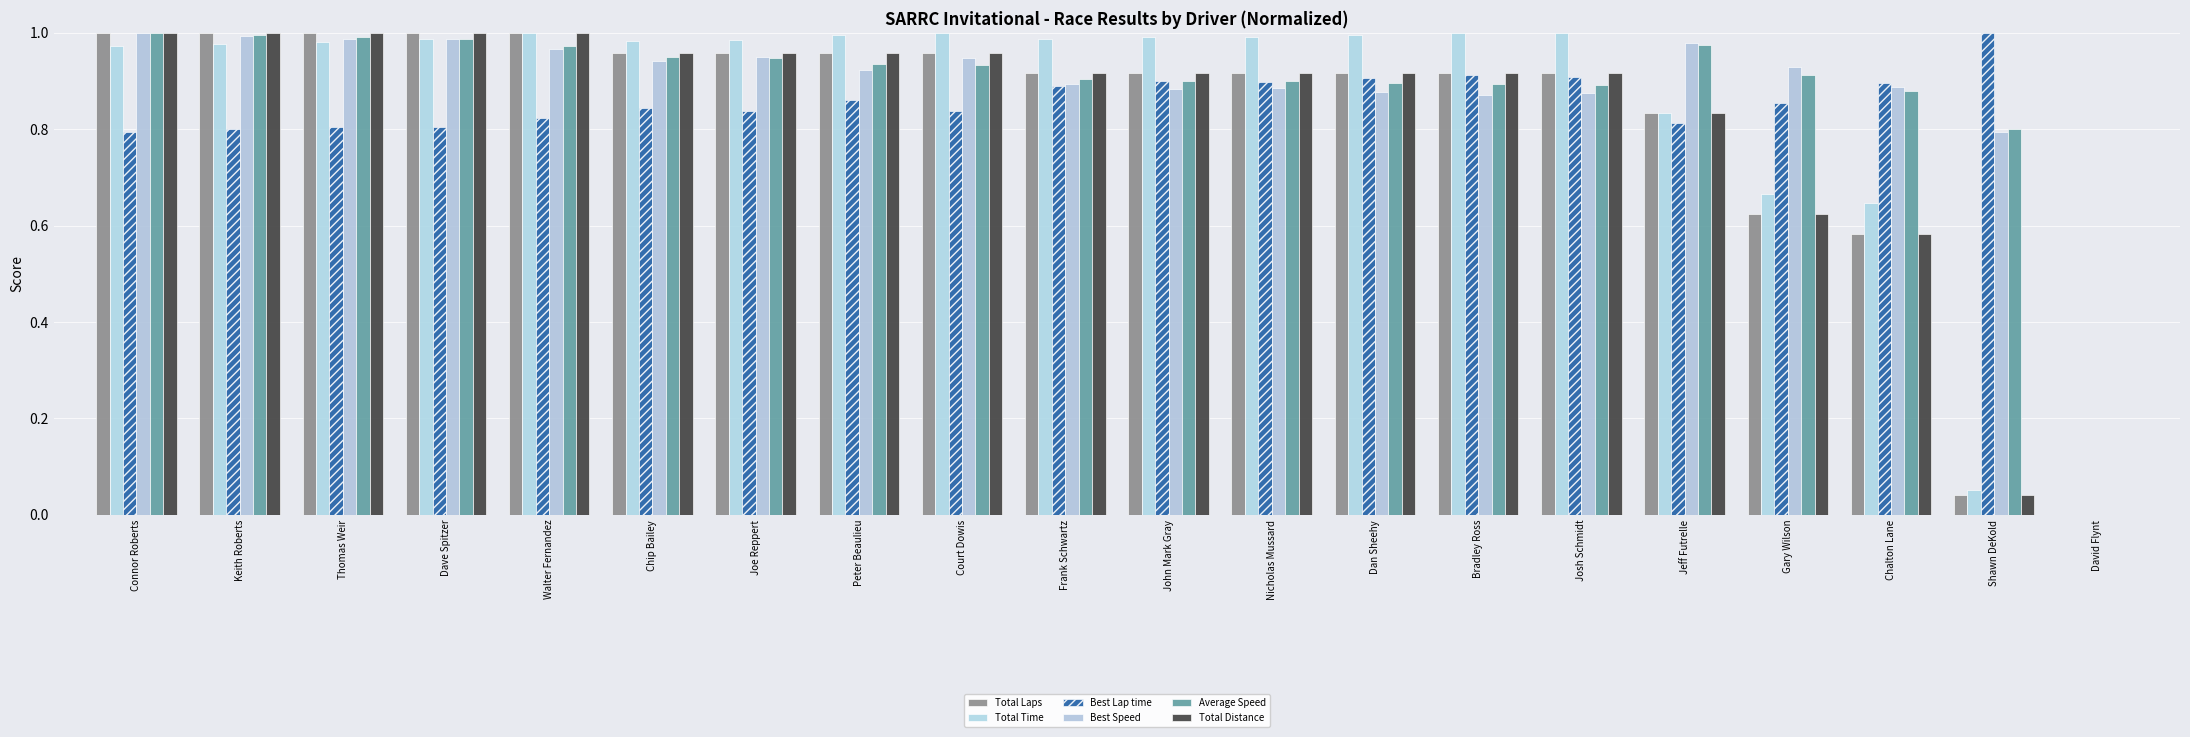

Rank the series at Shawn DeKold from lowest to highest value.

Total Laps, Total Distance, Total Time, Best Speed, Average Speed, Best Lap time